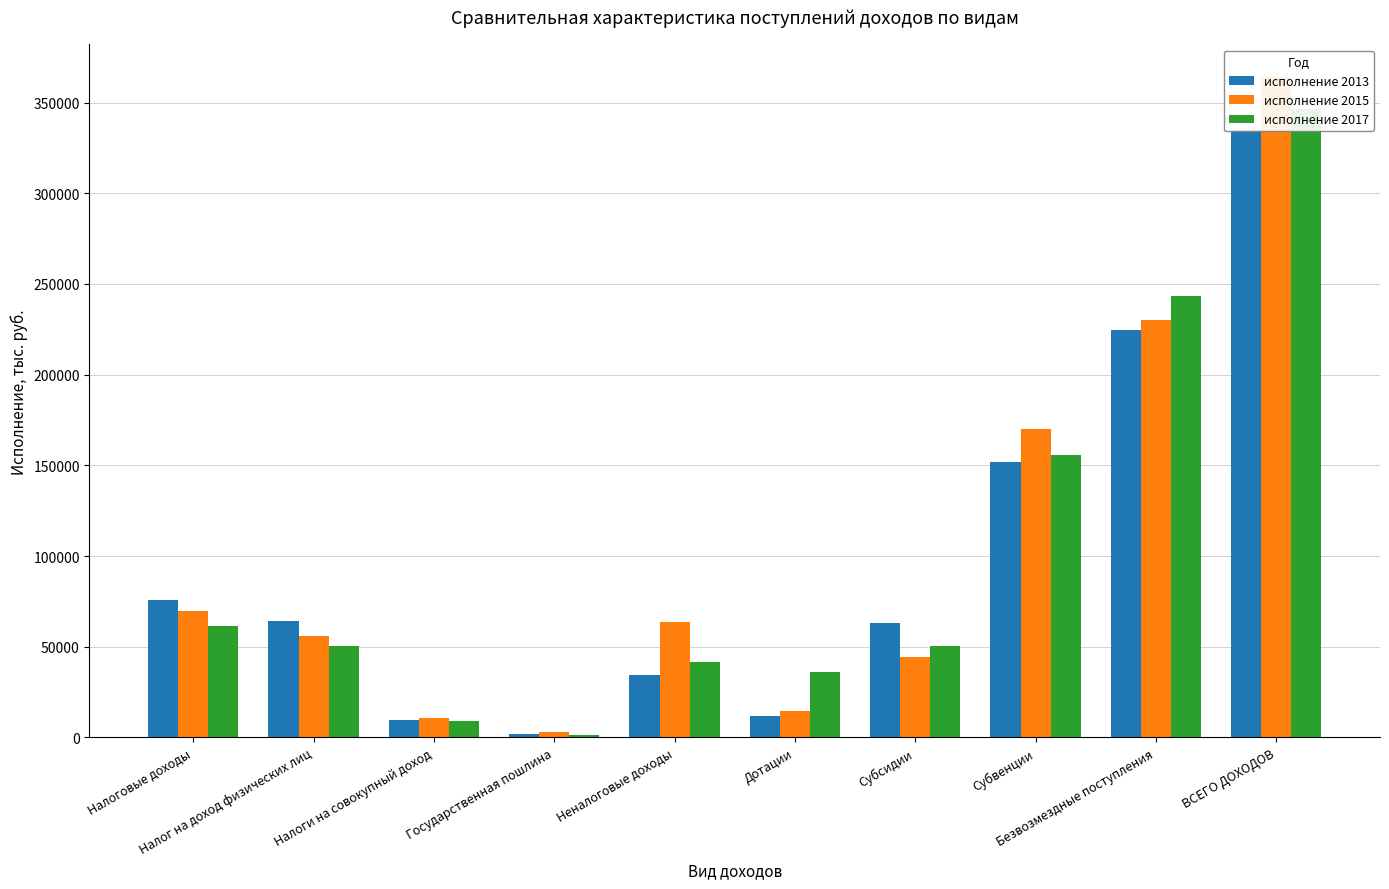

What is the average value of the исполнение 2015 series?

102708.3